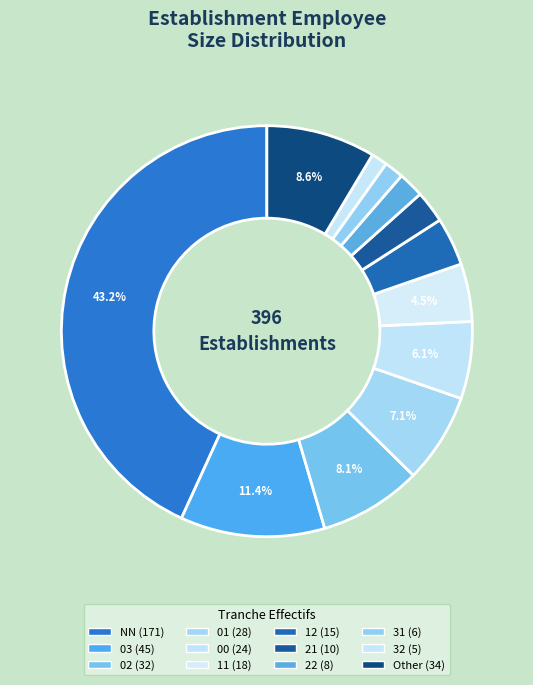

To the nearest percent, what is the difference between the NN and 22 slice percentages?

41%